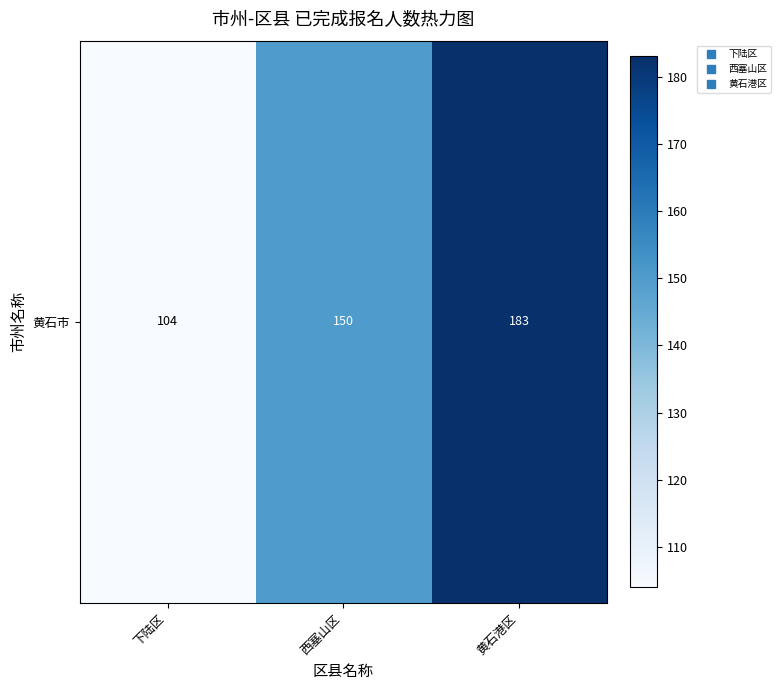

Reading left to right, list all the values displayed in this chart.

下陆区=104	西塞山区=150	黄石港区=183